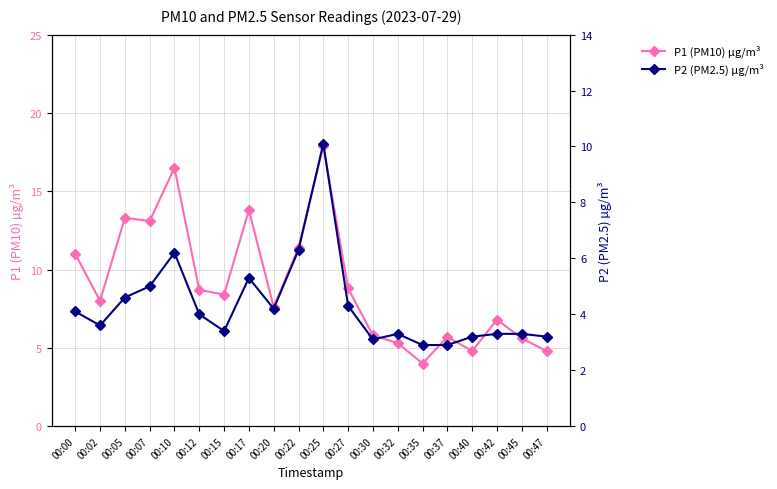

What is the minimum value shown in the chart?

2.9